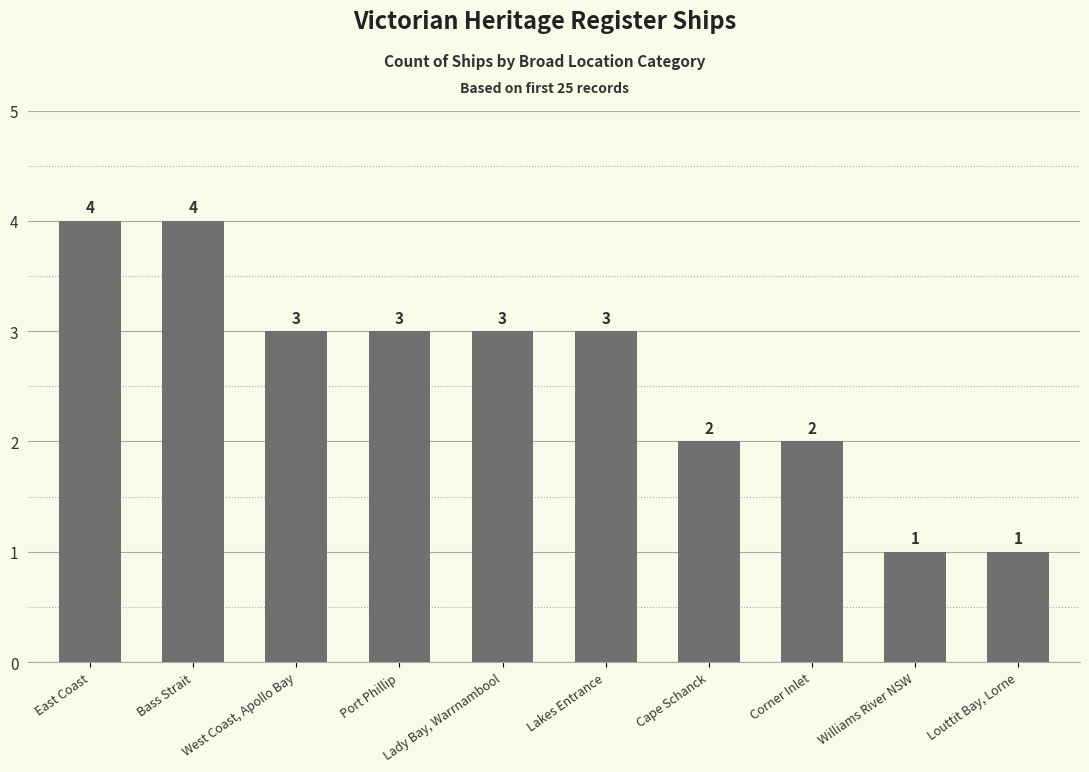

What is the difference between the maximum and minimum values?

3